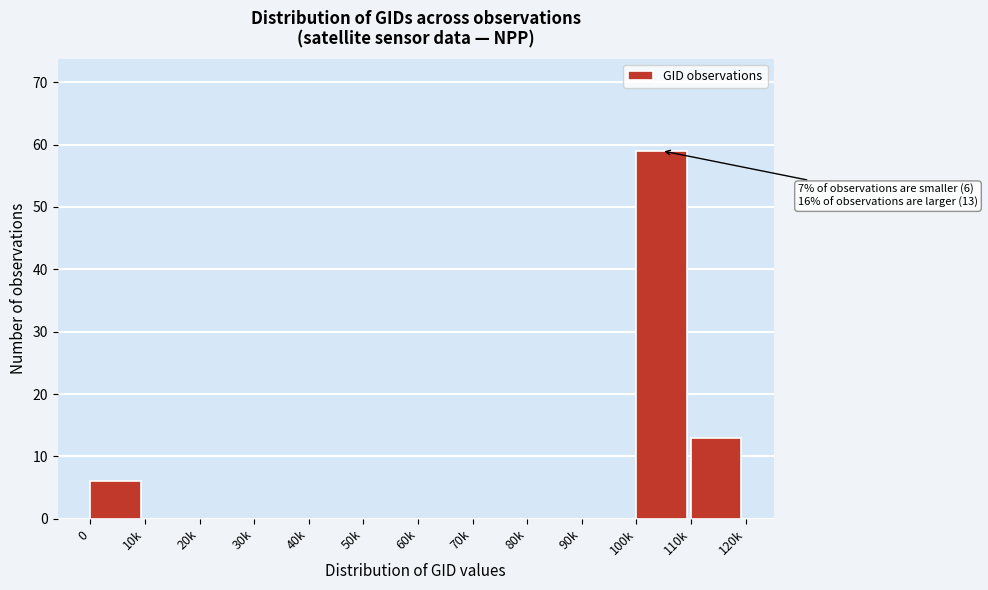

Reading left to right, list all the values displayed in this chart.

0=6	10k=0	20k=0	30k=0	40k=0	50k=0	60k=0	70k=0	80k=0	90k=0	100k=59	110k=13